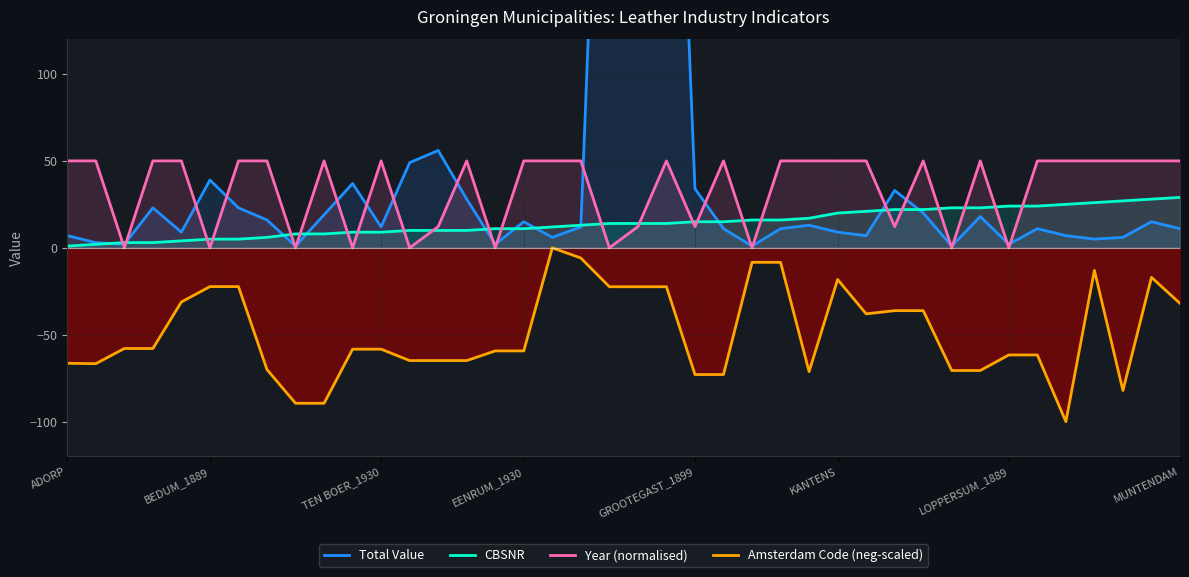

True or false: Year (normalised) and Amsterdam Code (neg-scaled) cross at least once.

False